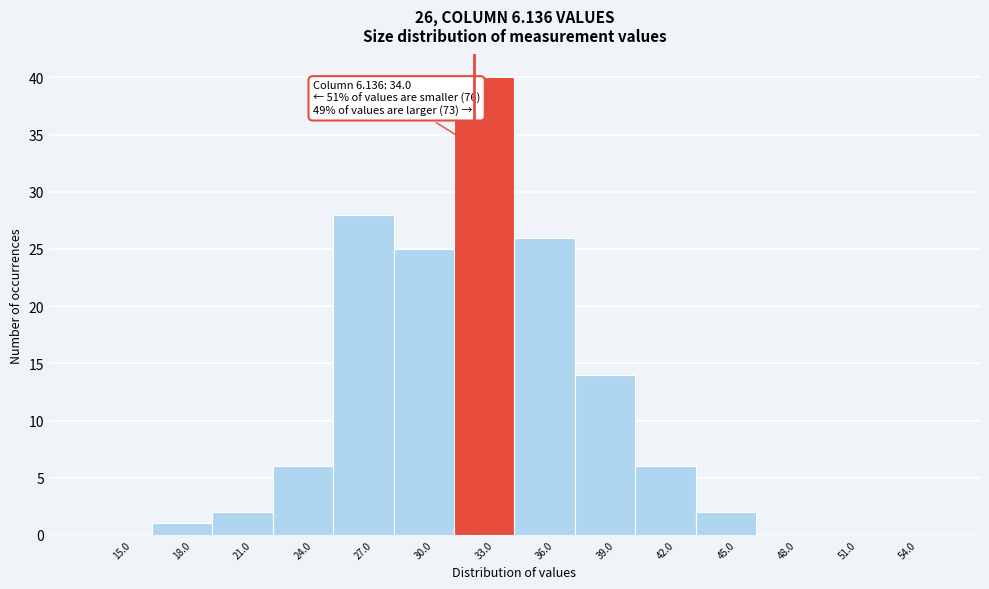

Reading right to left, list all the values displayed in this chart.

54.0=0	51.0=0	48.0=0	45.0=2	42.0=6	39.0=14	36.0=26	33.0=40	30.0=25	27.0=28	24.0=6	21.0=2	18.0=1	15.0=0